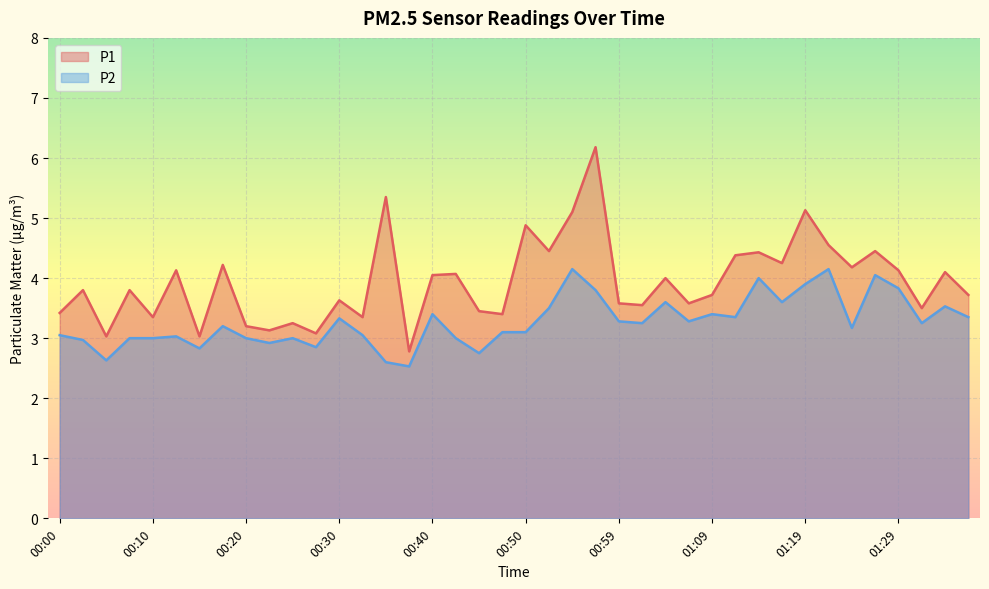

At how many categories does at least one series exceed 4?

18